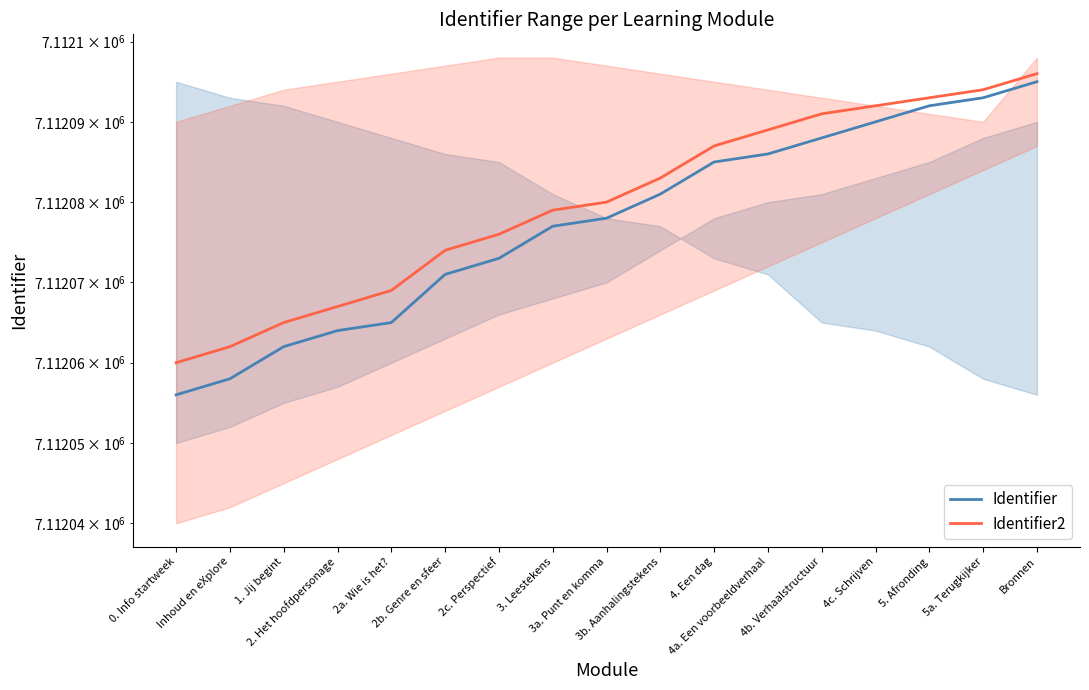

How many data points in Identifier2 are above 7112080?

8